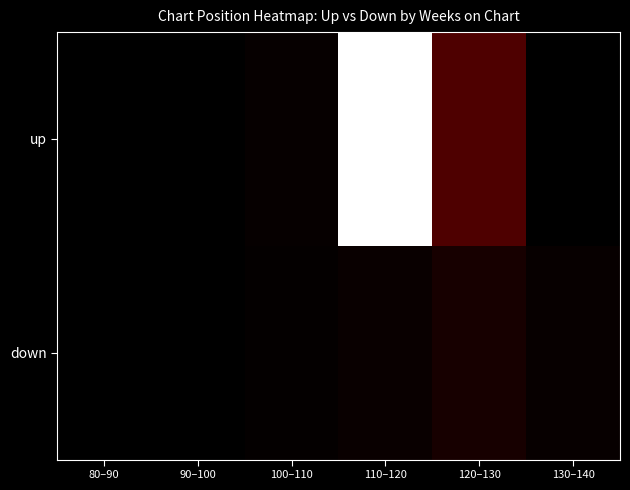

List the series in order of their peak value, highest first.

up, down